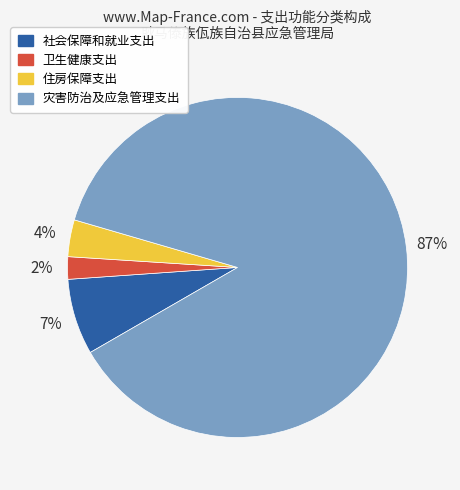

Does any single category account for the majority?

Yes